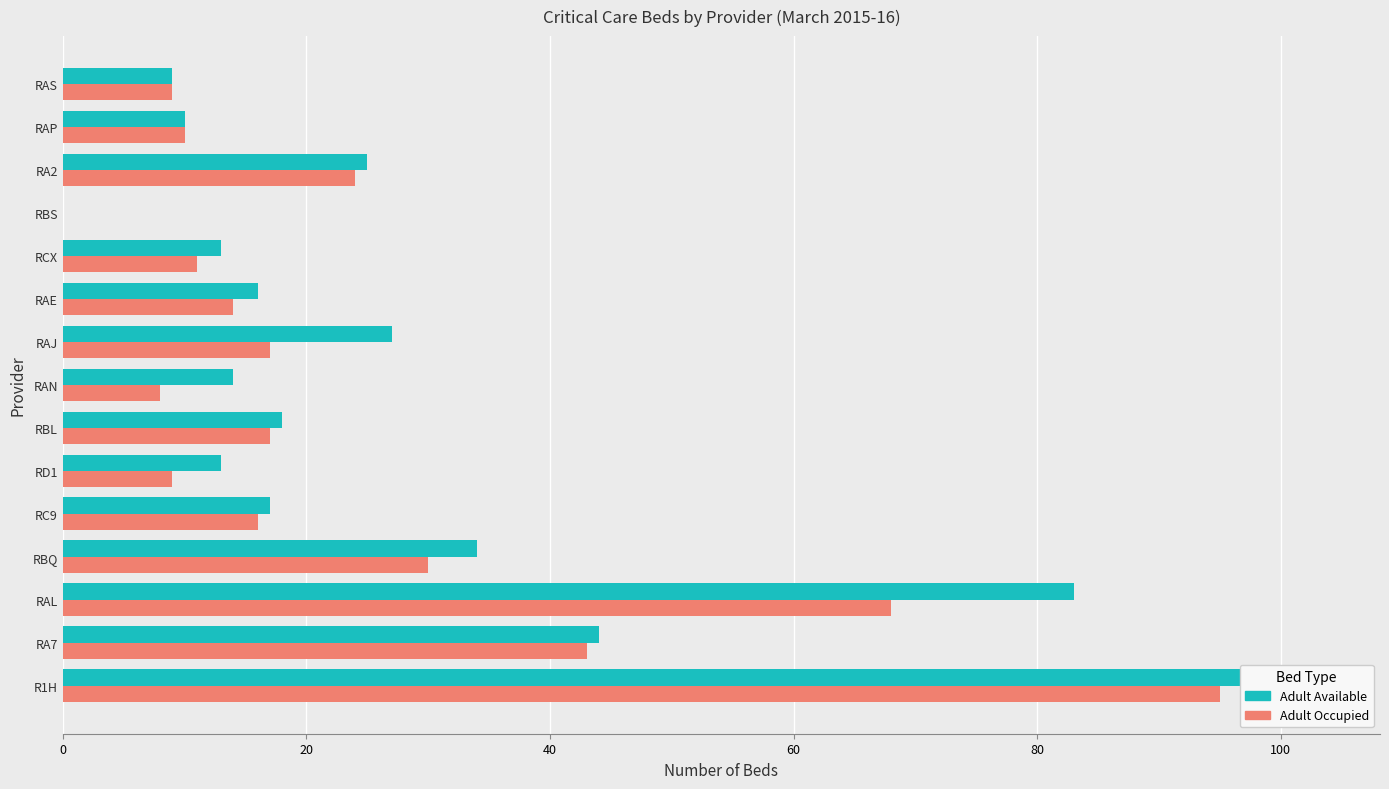

What is the difference between the second highest and second lowest values in the Adult Occupied series?

60